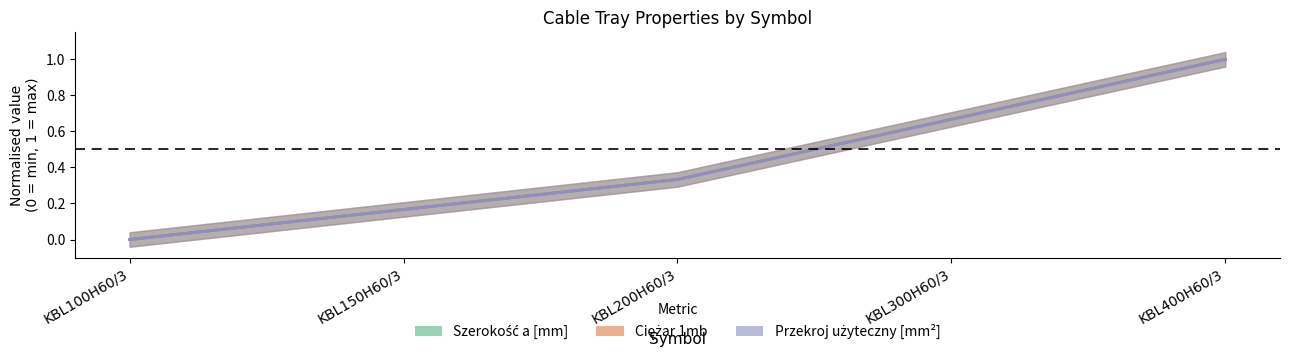

What are all the series names shown in the legend?

Szerokość a [mm], Ciężar 1mb, Przekroj użyteczny [mm²]